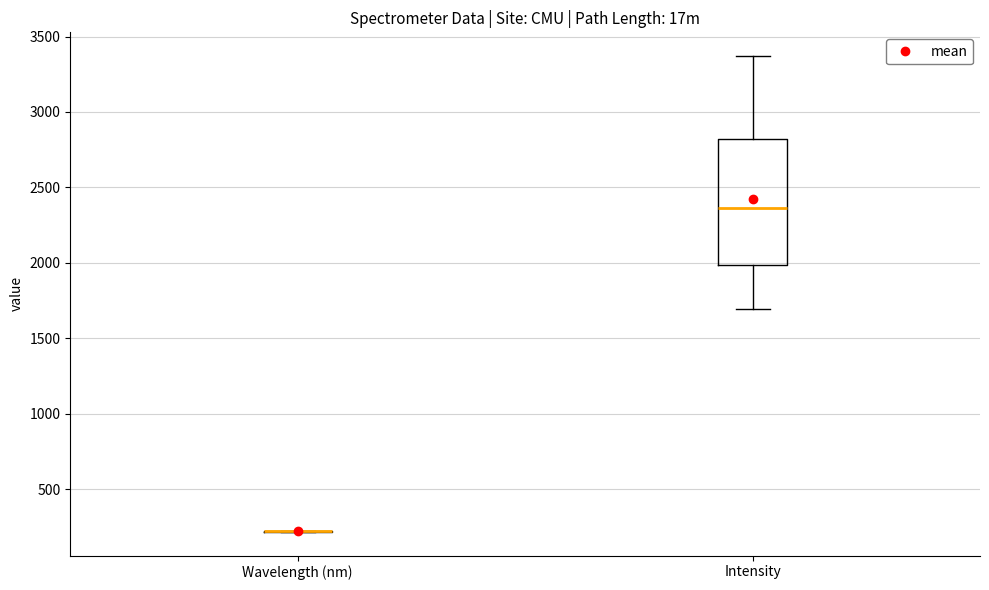

Reading left to right, transcribe this box plot: for each box, give where its median line is, the range the box spans, and where its two whiskers end, as read against the y-axis. The values are not printed on the chart, so give them approximately, as read against the axis.

Wavelength (nm): box collapsed to a line at 200, whiskers 200 to 200
Intensity: median 2350, box 2000 to 2800, whiskers 1700 to 3350